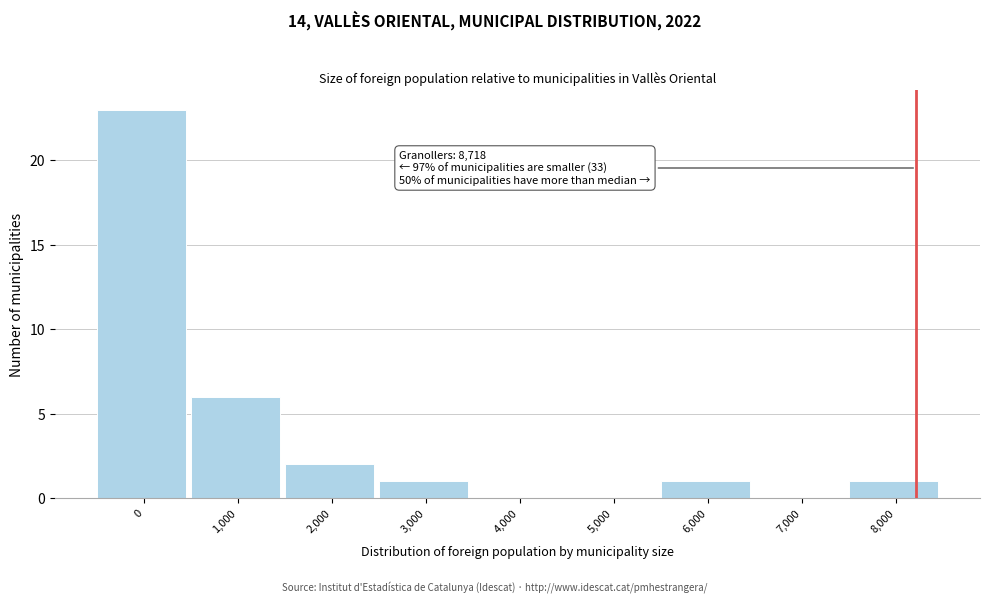

Reading right to left, what are all the values shown in this chart?

8,000=1	7,000=0	6,000=1	5,000=0	4,000=0	3,000=1	2,000=2	1,000=6	0=23